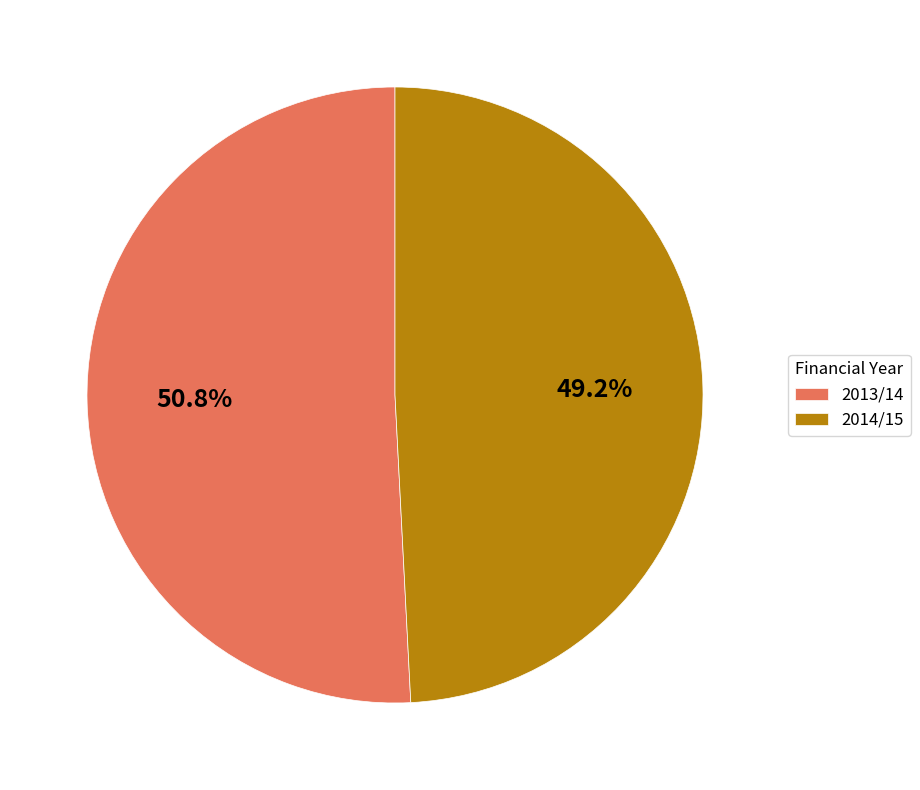

Is it true that 2013/14 is 40% of the pie?

False